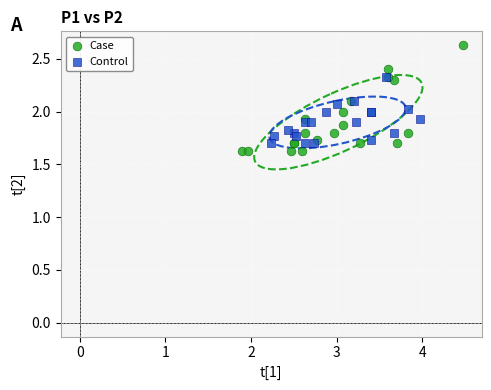

Which series has the largest Y range (max minus min)?

Case